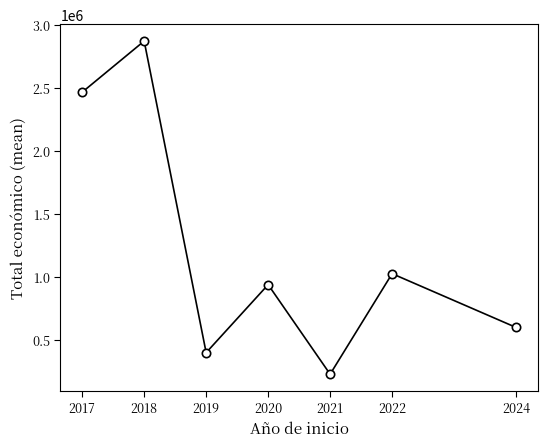

Where is the first local minimum?

2019